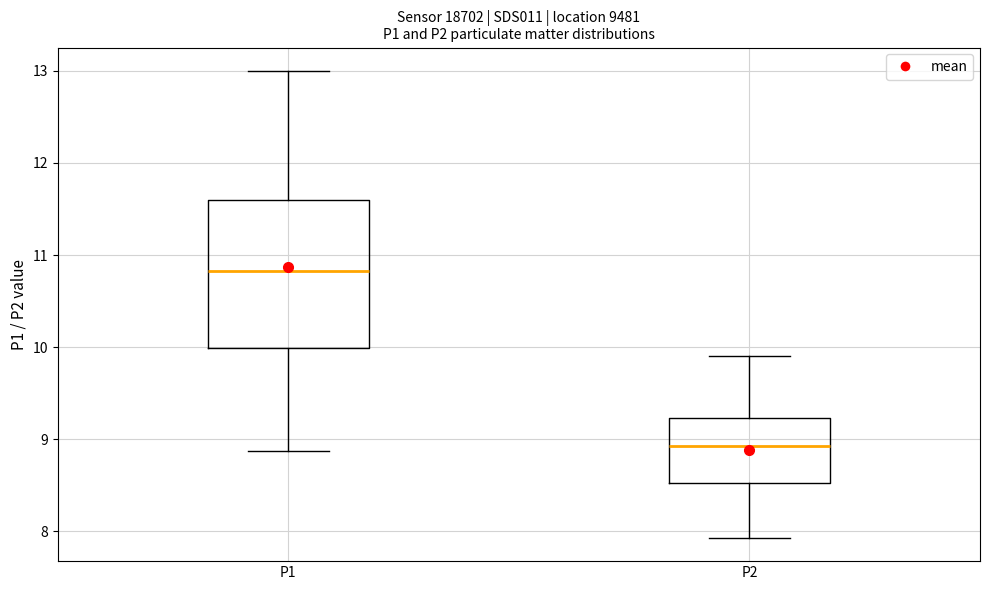

Reading left to right, read every box against the y-axis: the position of its median line, the range the box covers, and the ends of its whiskers. The values are not printed on the chart, so give them approximately, as read against the axis.

P1: median 10.8, box 10.0 to 11.6, whiskers 8.9 to 13.0
P2: median 8.9, box 8.5 to 9.2, whiskers 7.9 to 9.9